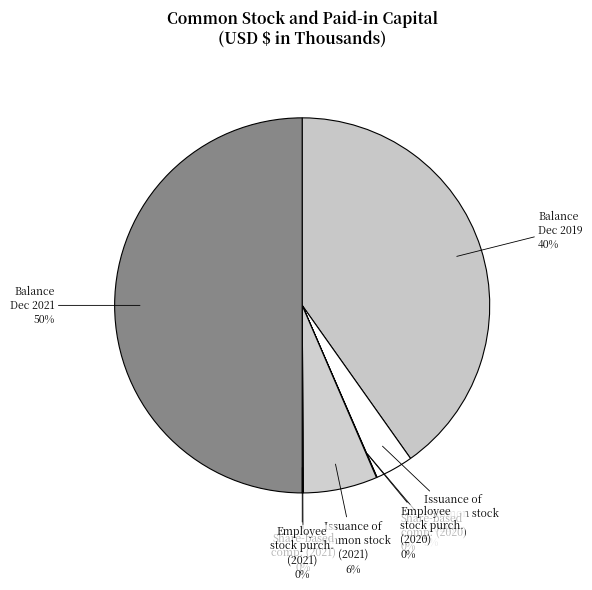

Do Balance Dec 2019 and Balance Dec 2021 together represent more than half of the pie?

Yes